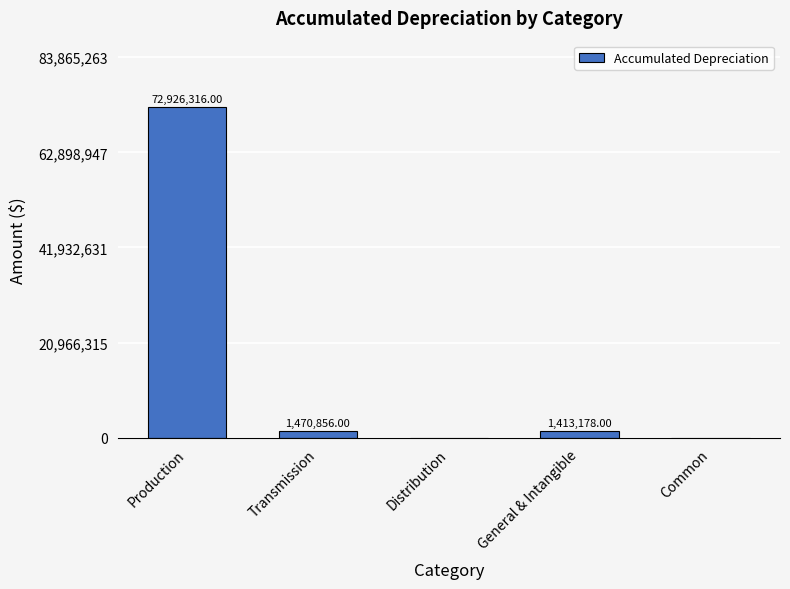

True or false: the data shows 43045830 at Distribution.

False